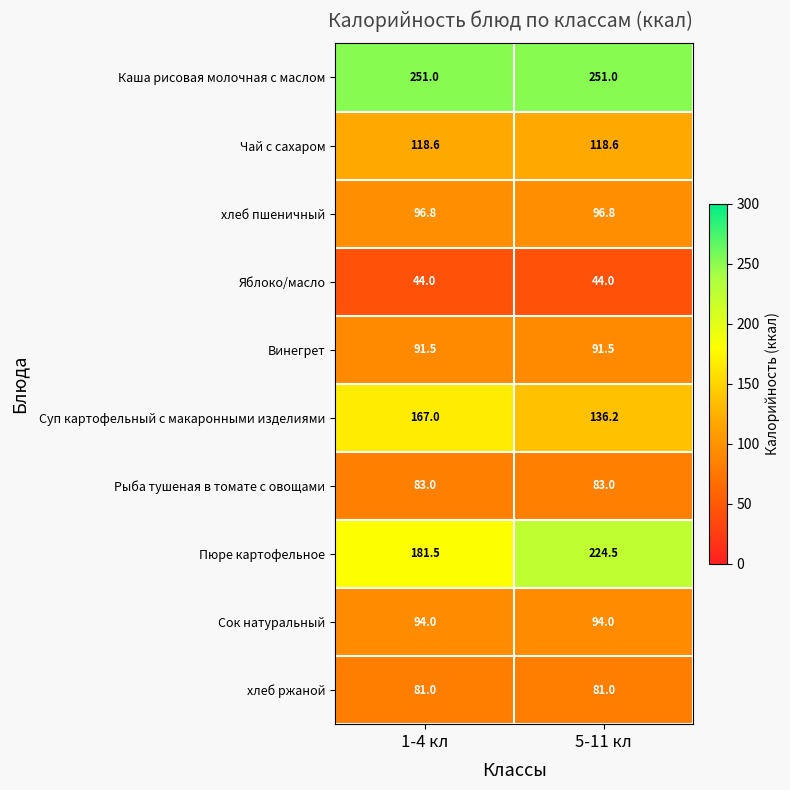

What is the sum of the Сок натуральный values at 5-11 кл and 1-4 кл?

188.0